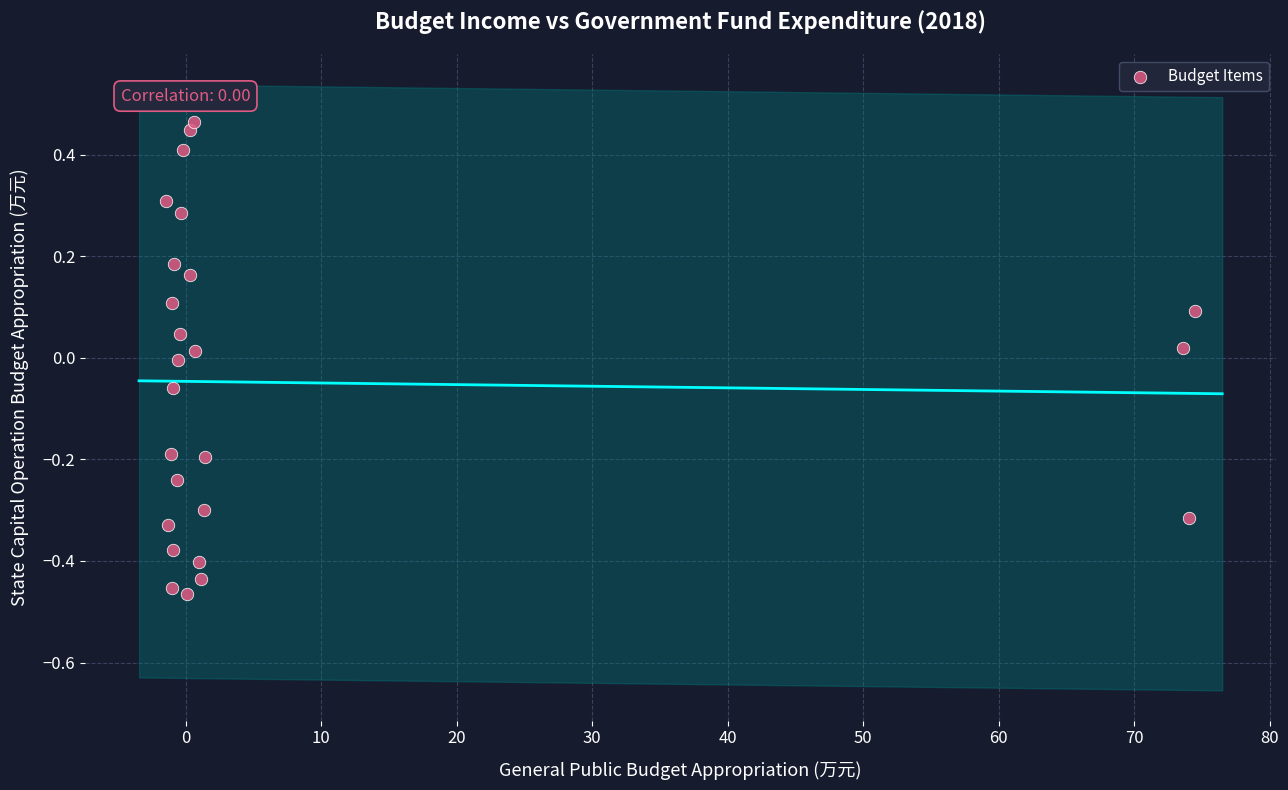

What is the range of X values (max minus min)?

75.9